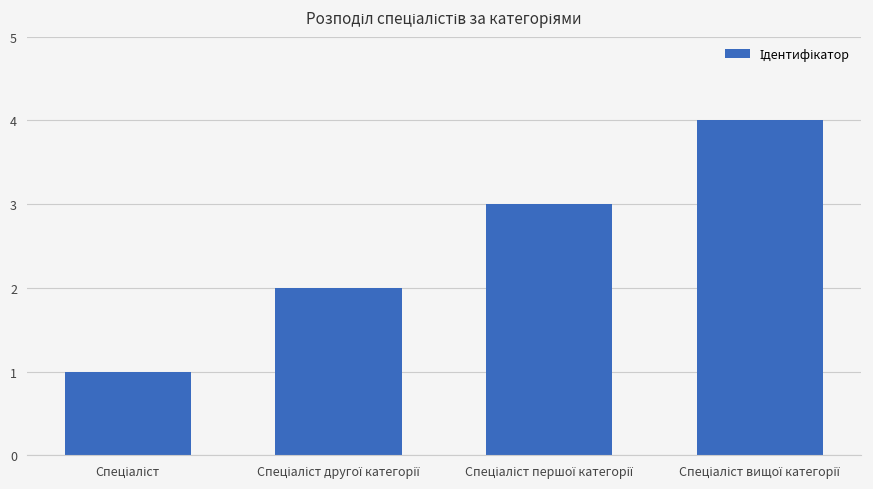

How many series are shown in this chart?

1